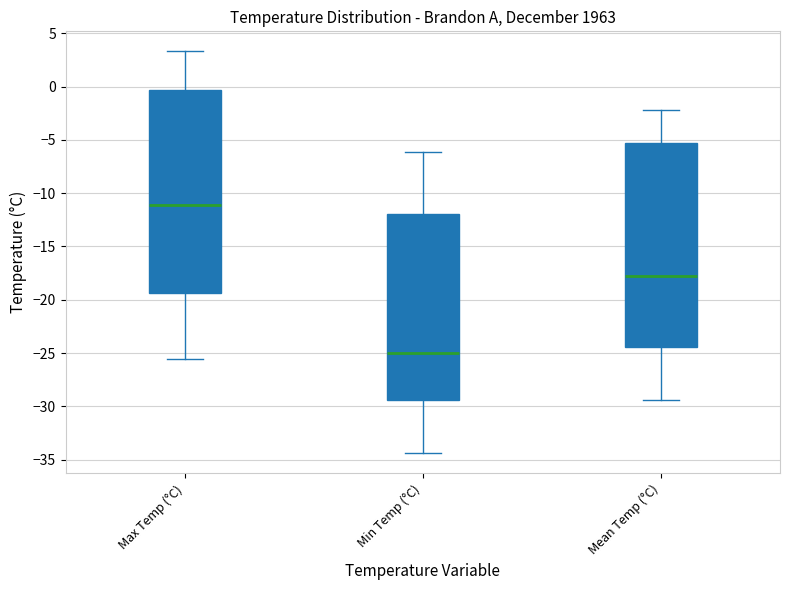

Where does the lower whisker of the box for Mean Temp (°C) end on the y-axis? The values are not printed on the chart, so give them approximately, as read against the axis.

-29.5